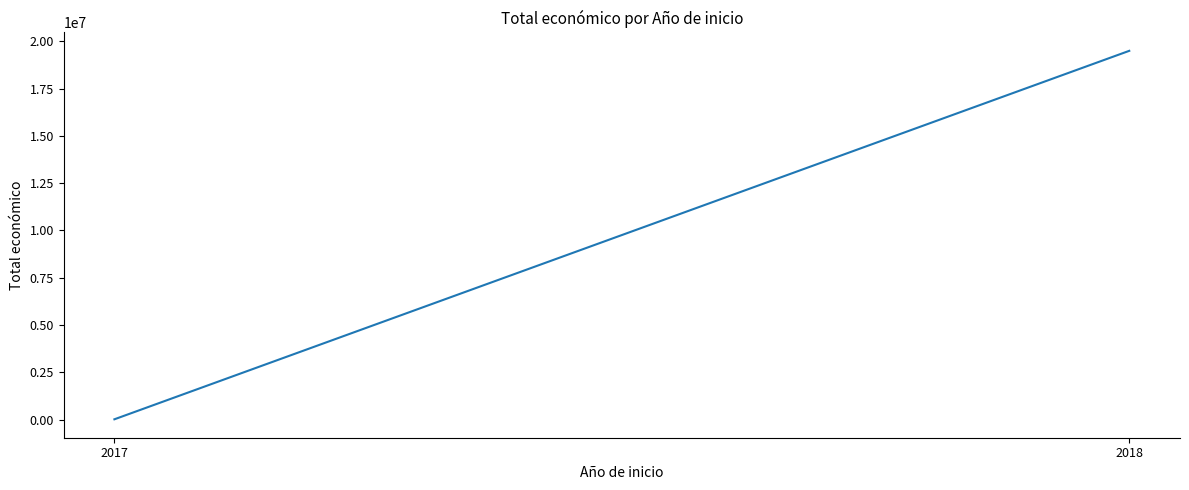

Reading right to left, extract all data points from this chart.

2018=19496709	2017=12000